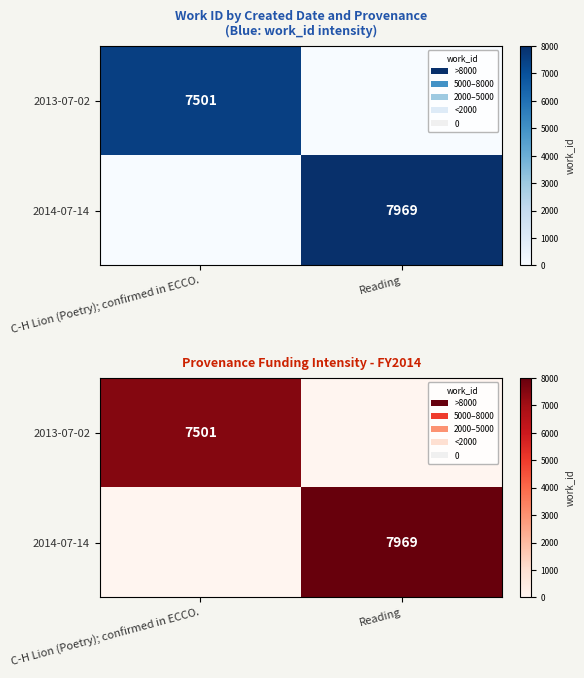

At which label is 2014-07-14 closest to 3984?

C-H Lion (Poetry); confirmed in ECCO.